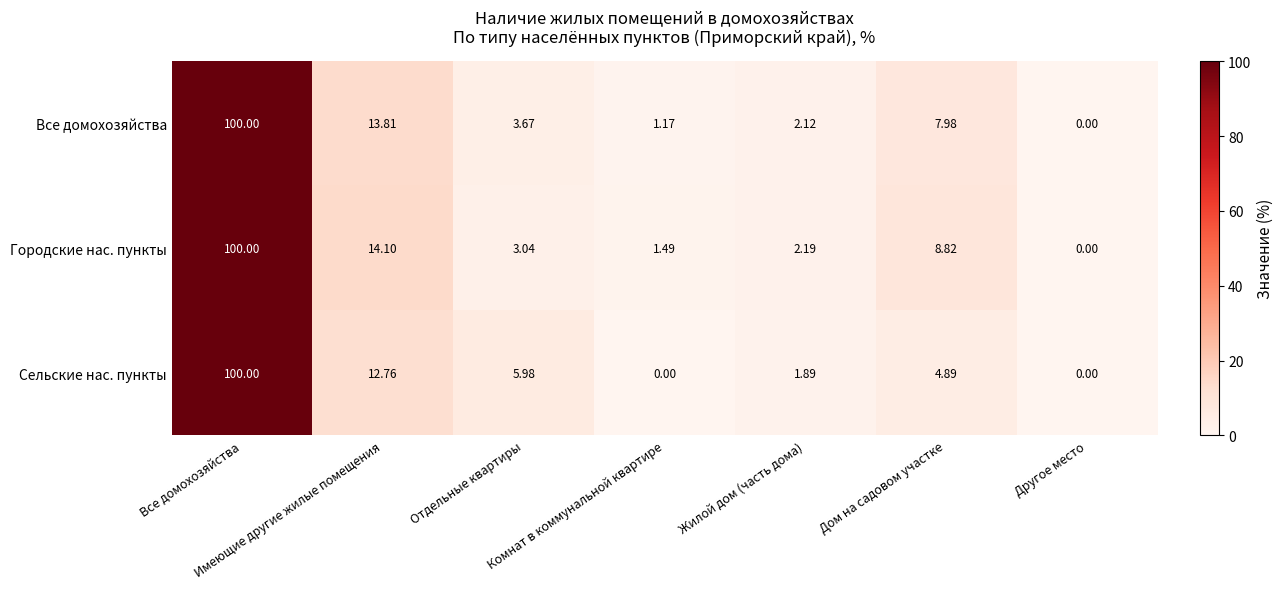

Which has a higher value, Комнат в коммунальной квартире or Дом на садовом участке?

Дом на садовом участке